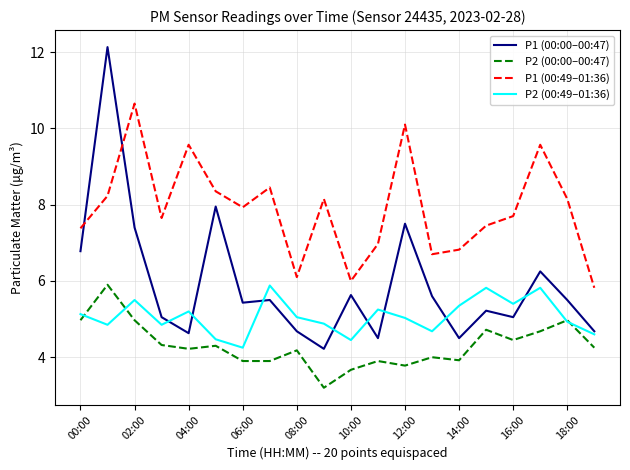

Rank the series by their average value, from highest to lowest.

P1 (00:49–01:36), P1 (00:00–00:47), P2 (00:49–01:36), P2 (00:00–00:47)